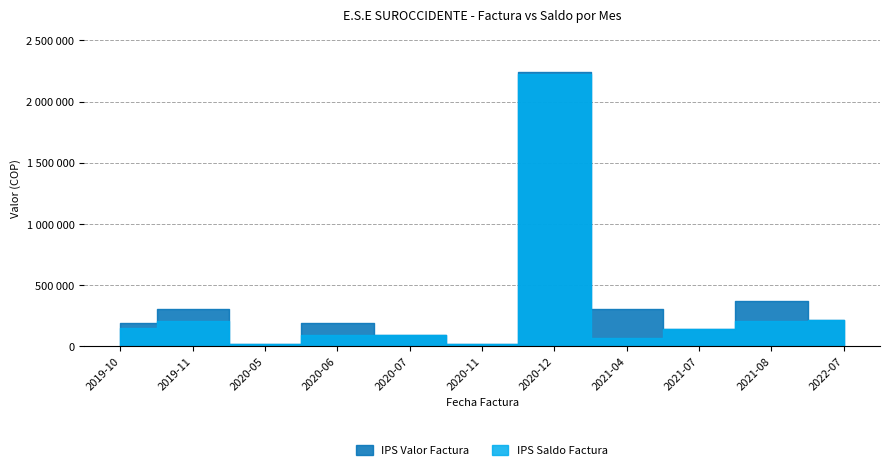

How many data points in IPS Saldo Factura are above 141215?

5